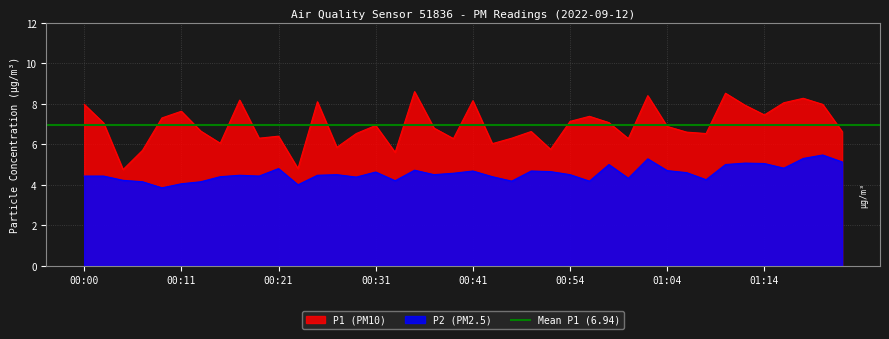

At which category does P2 reach its first local peak?

00:17